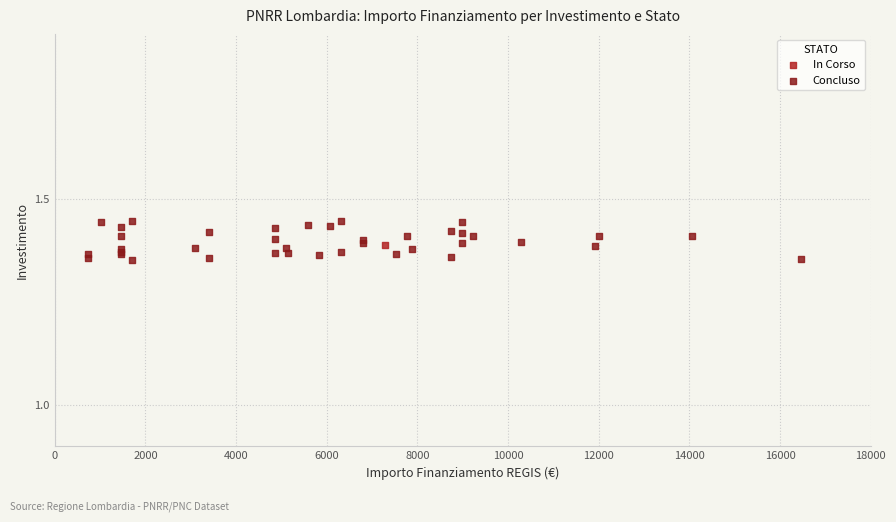

What are all the series names shown in the legend?

In Corso, Concluso